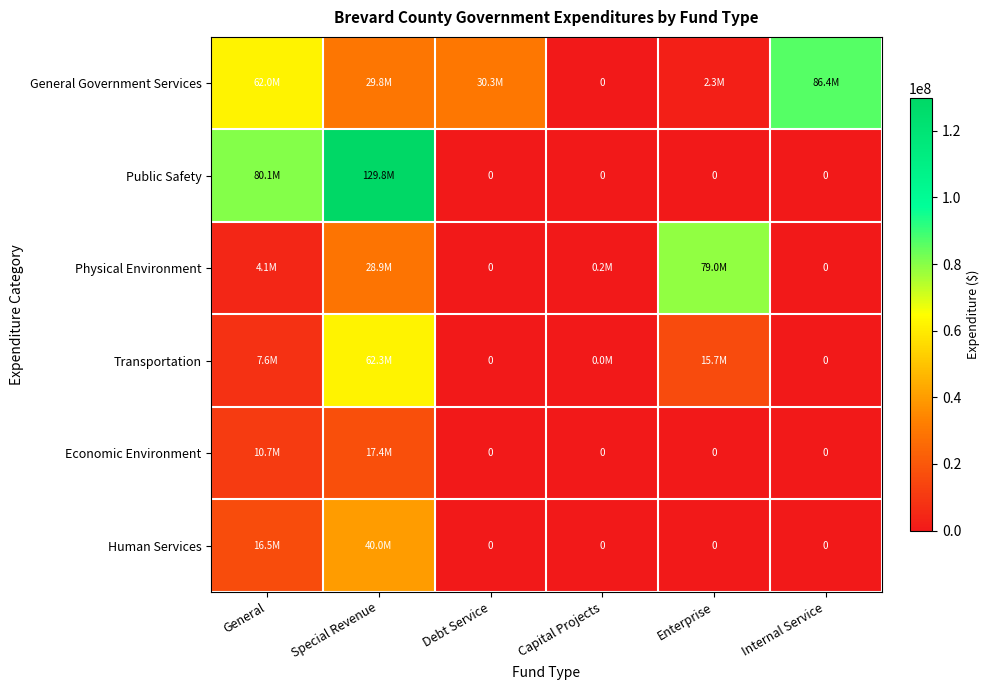

Count the number of data series in this chart.

6